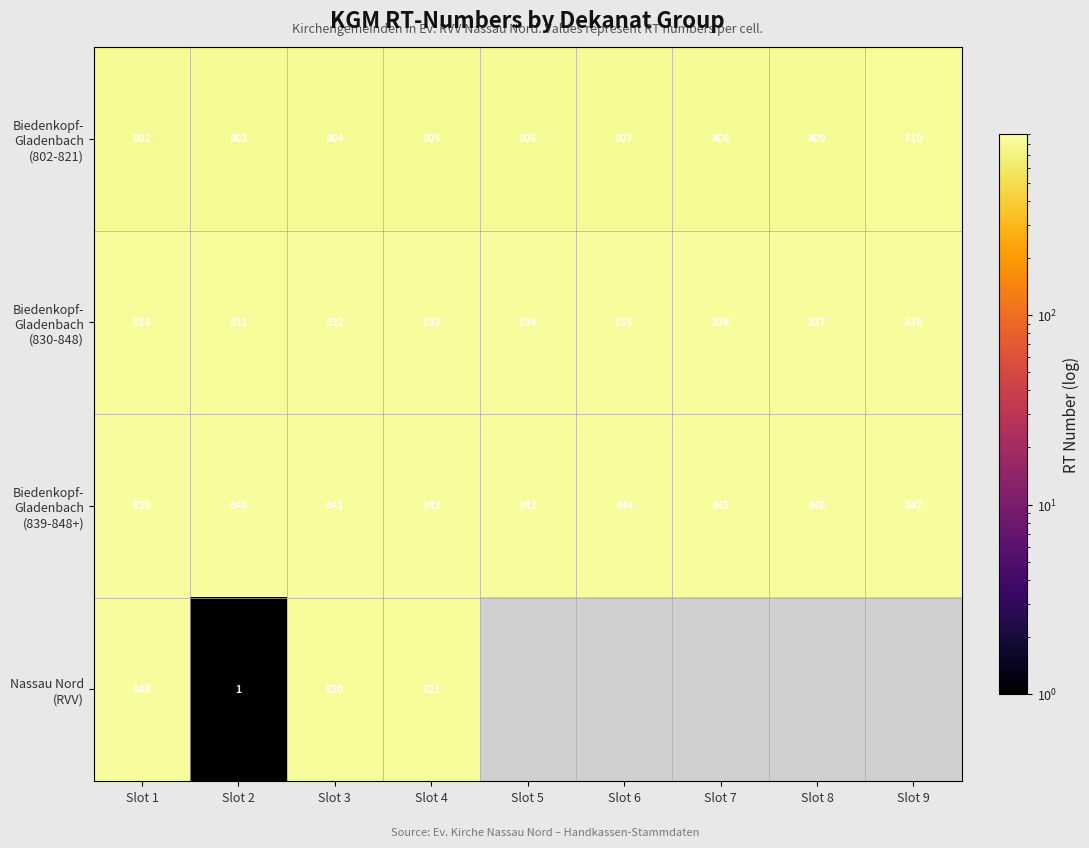

Between Slot 4 and Slot 3, which is larger?

Slot 4